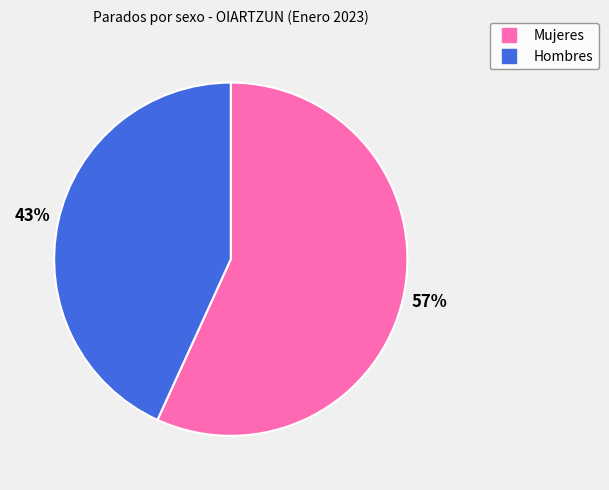

To the nearest percent, what is the difference between the largest and smallest slice percentages?

14%